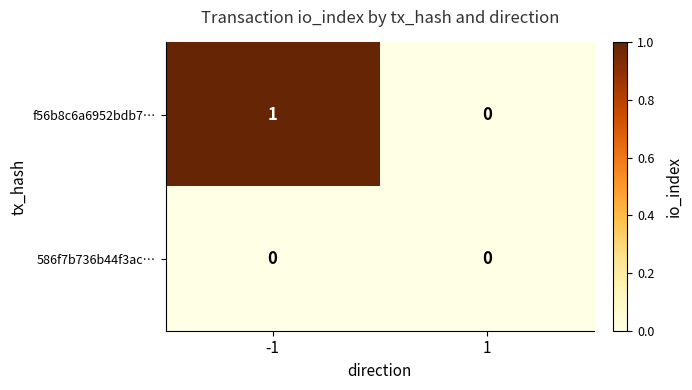

At -1, list the series in order from largest to smallest.

f56b8c6a6952bdb7…, 586f7b736b44f3ac…